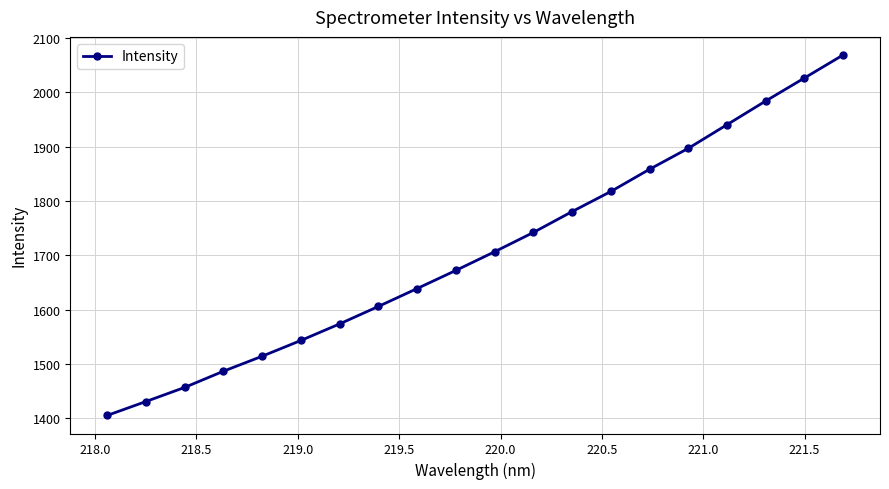

How many data points are above 1706?

10